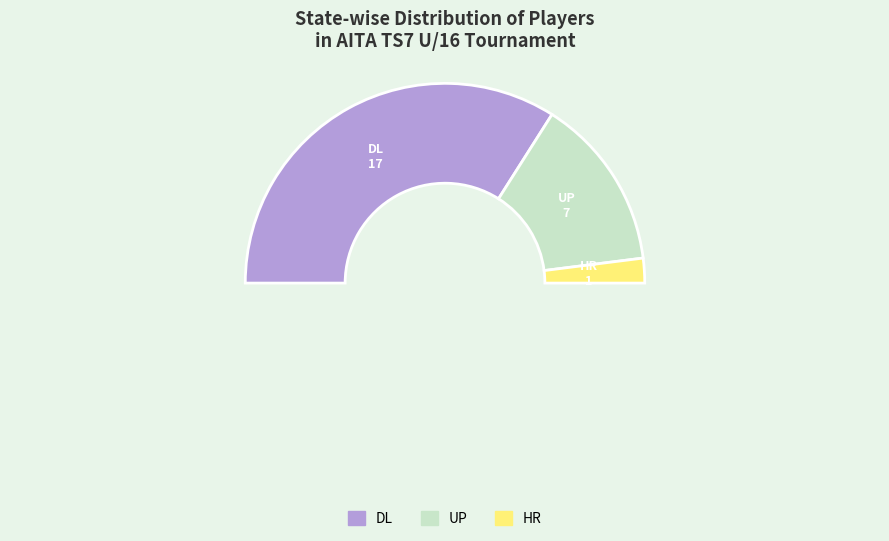

Combined, what portion of the pie is DL and UP?

96.0%